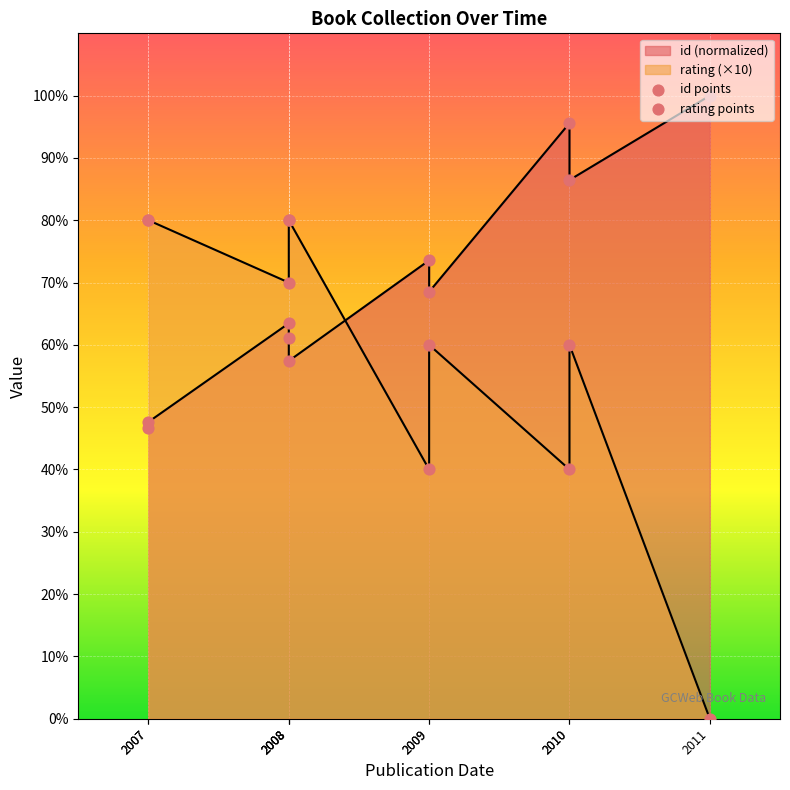

At how many categories does at least one series exceed 42?

10